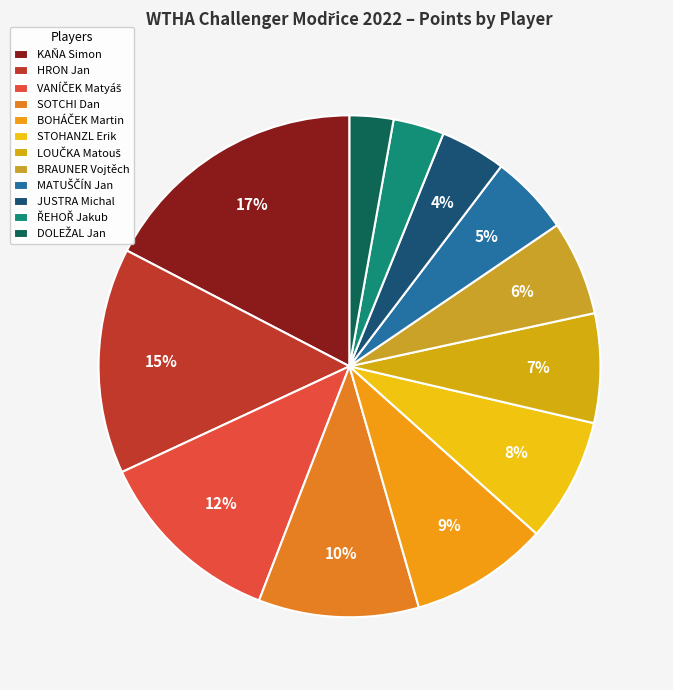

To the nearest percent, what is the difference between the largest and smallest slice percentages?

15%